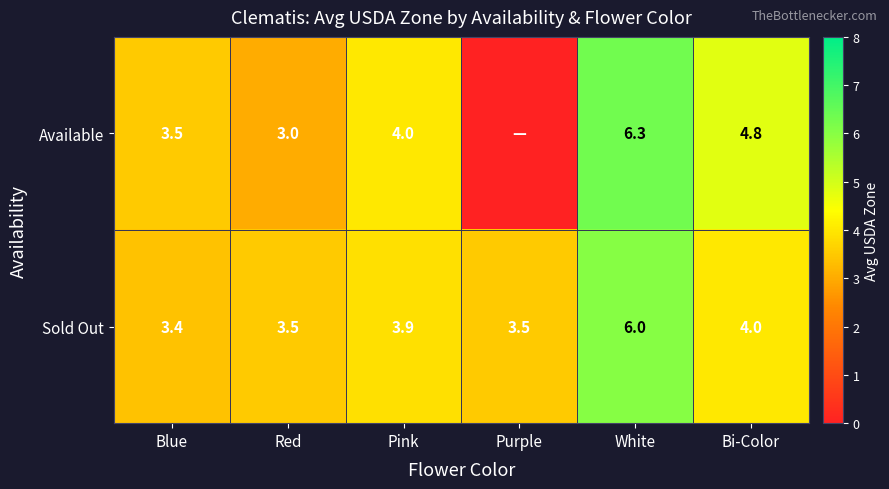

What is the sum of all Sold Out values?

24.3